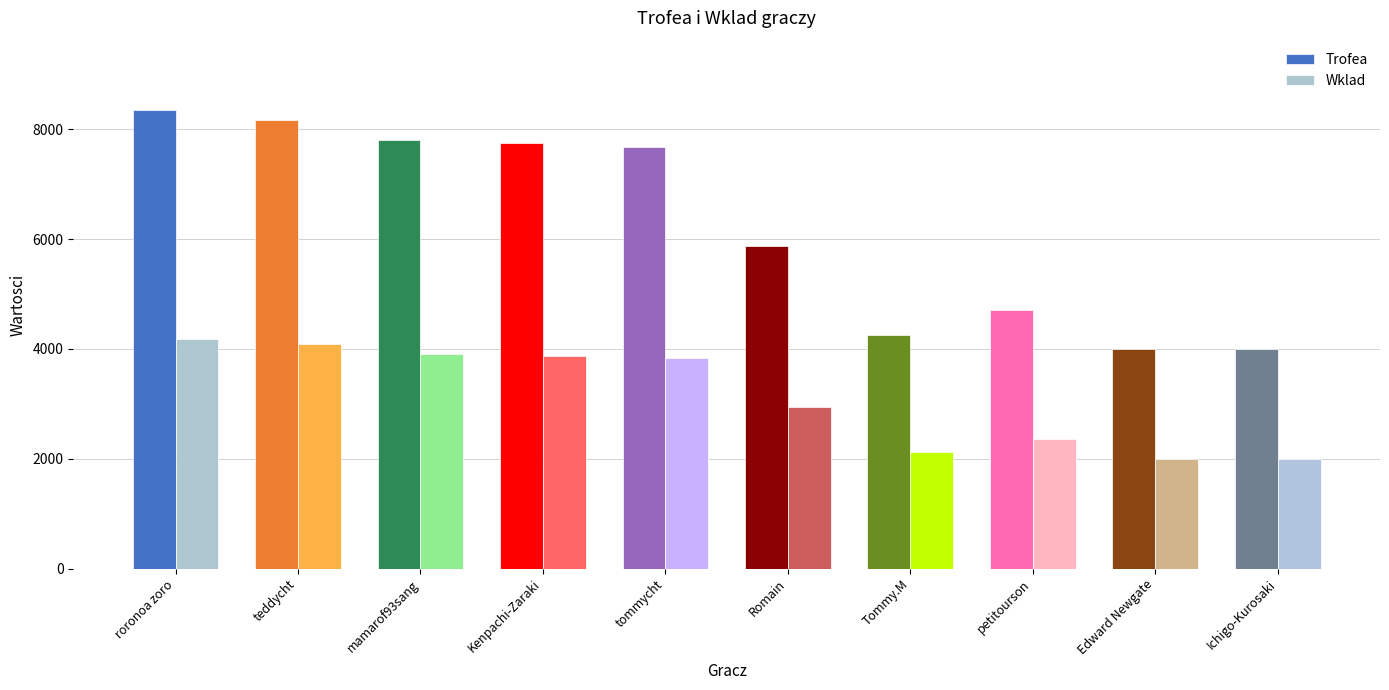

True or false: Wklad has a value of 3906 at mamarof93sang.

True